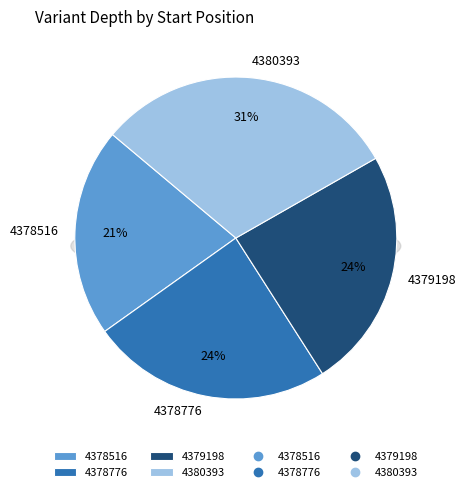

The 4378516 slice represents 21% of the pie. True or false?

True